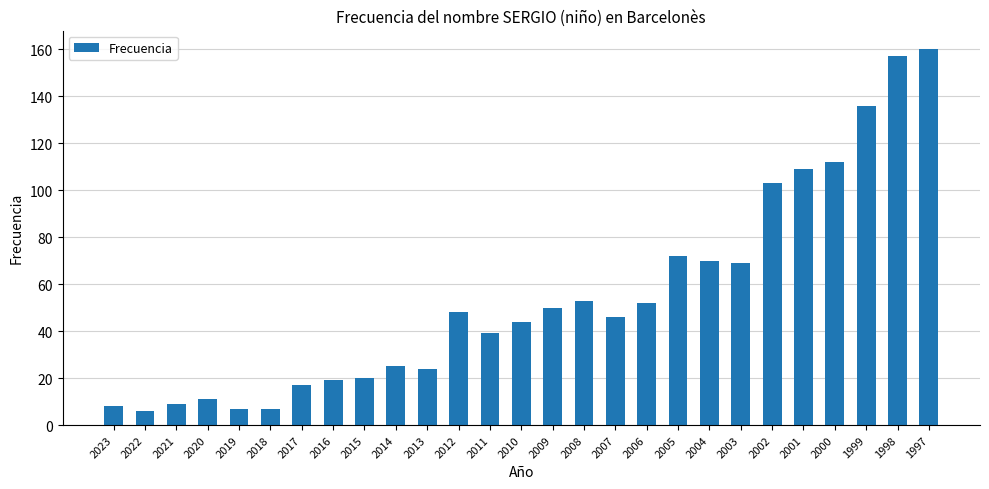

Reading left to right, transcribe all the data shown in this chart.

2023=8	2022=6	2021=9	2020=11	2019=7	2018=7	2017=17	2016=19	2015=20	2014=25	2013=24	2012=48	2011=39	2010=44	2009=50	2008=53	2007=46	2006=52	2005=72	2004=70	2003=69	2002=103	2001=109	2000=112	1999=136	1998=157	1997=160